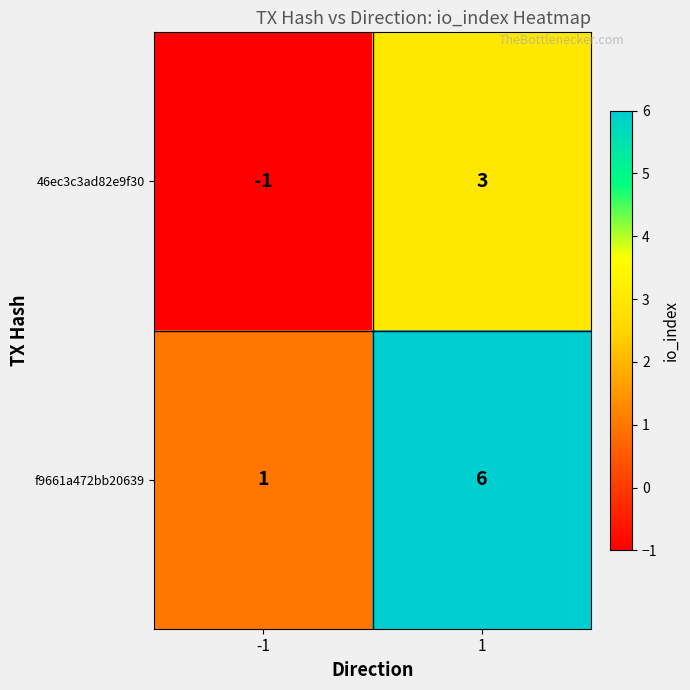

Reading left to right, extract all data points from this chart.

46ec3c3ad82e9f30: -1	3
f9661a472bb20639: 1	6